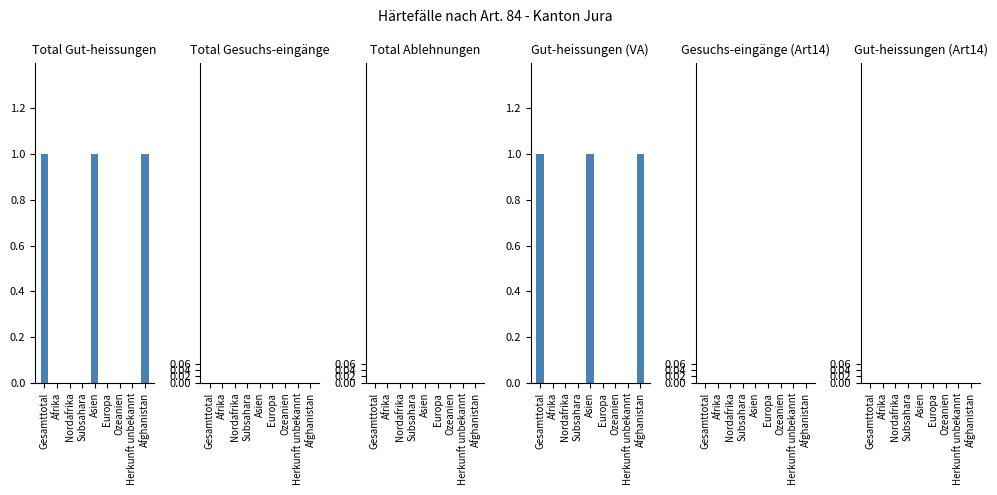

At how many categories does at least one series exceed 0?

3